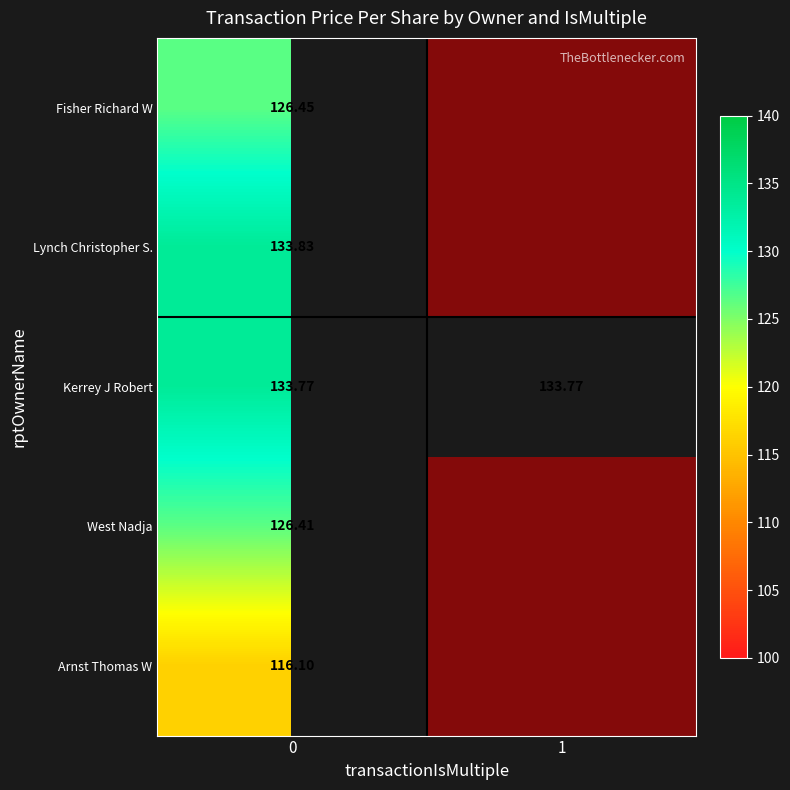

How many positive values does the Arnst Thomas W series have?

1